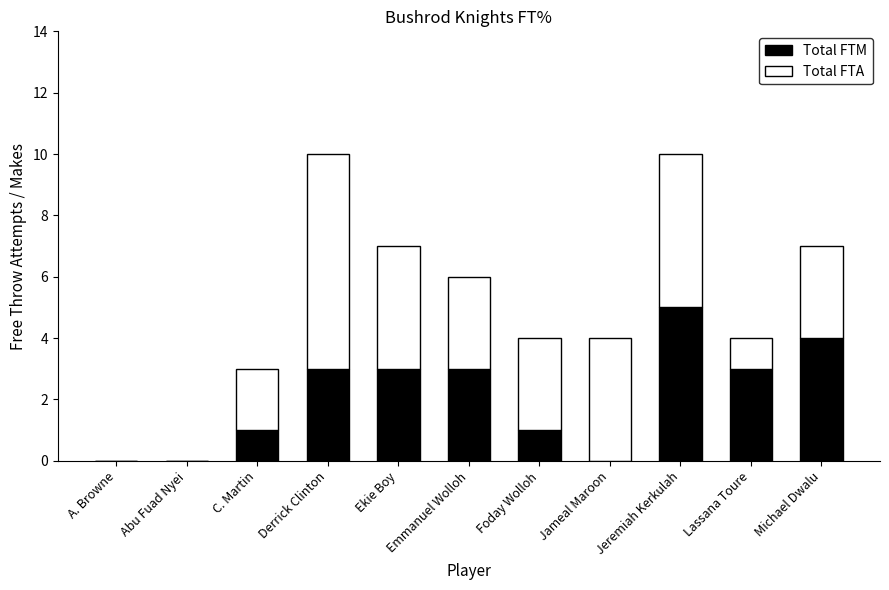

What is the total value across all series at C. Martin?

3